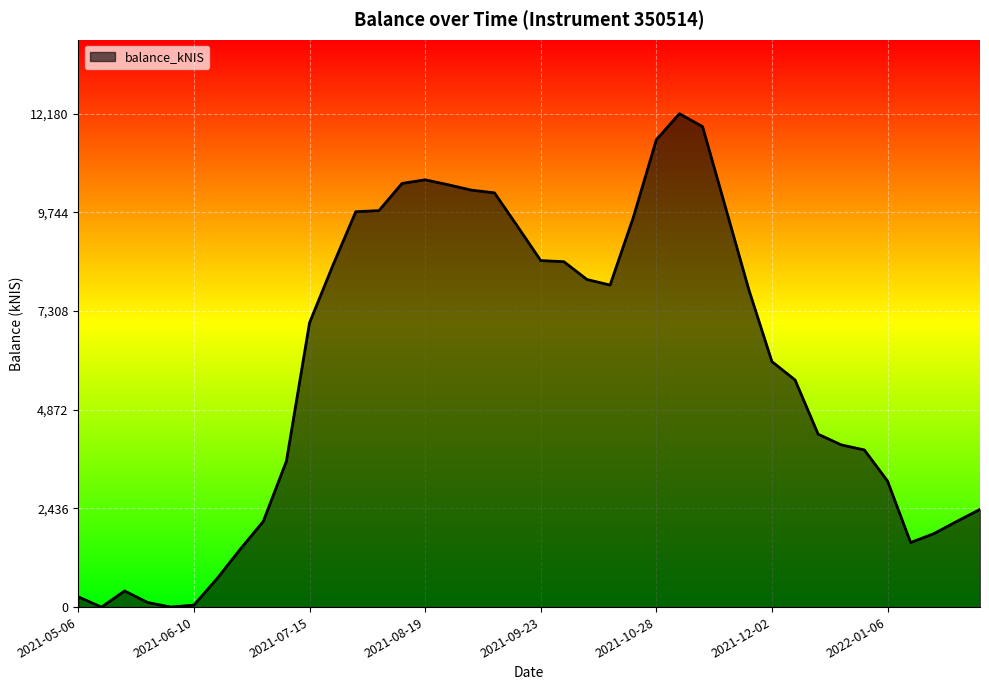

What is the greatest value displayed?

12179.6